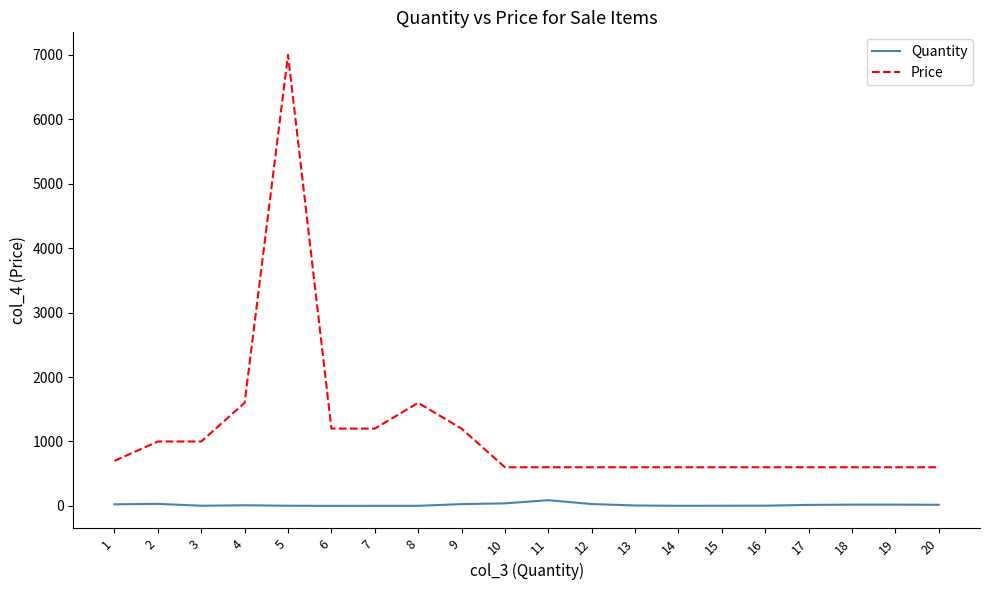

True or false: Price has a value of 600 at 19.

True